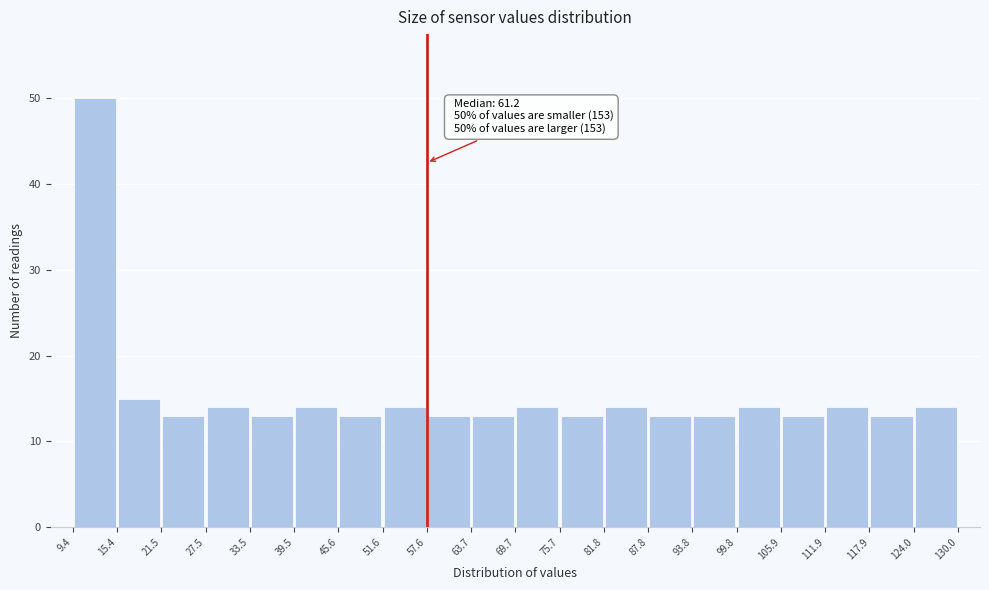

Which range on the x-axis has the tallest bar?

9.4 to 15.4